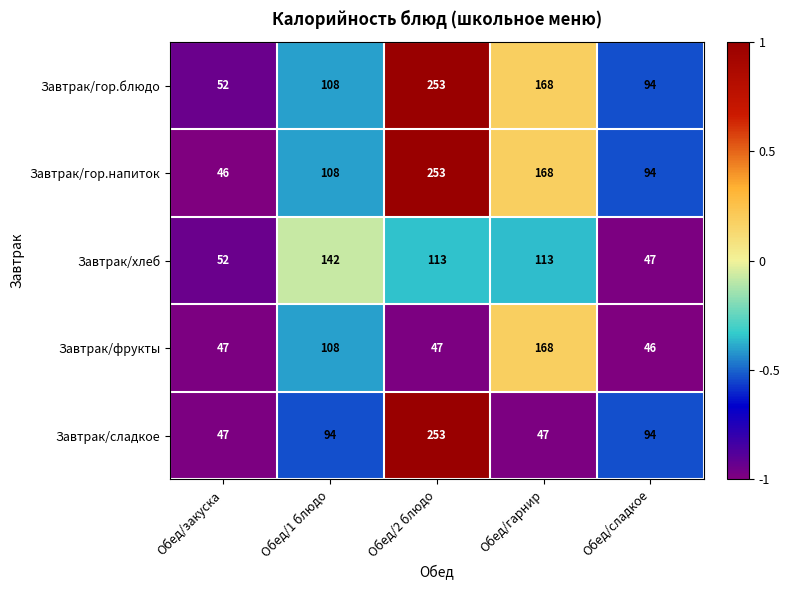

What is the sum of all Завтрак/гор.напиток values?

669